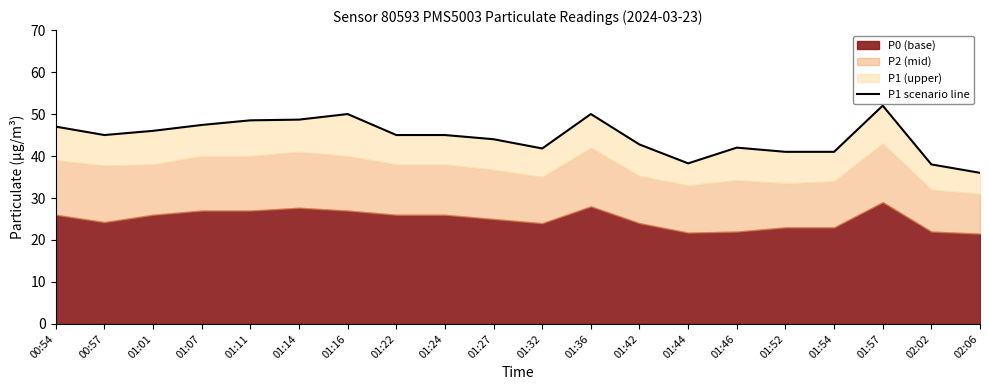

List the labels in order of value, largest first.

01:57, 01:16, 01:36, 01:14, 01:11, 01:07, 00:54, 01:01, 00:57, 01:22, 01:24, 01:27, 01:42, 01:46, 01:32, 01:52, 01:54, 01:44, 02:02, 02:06